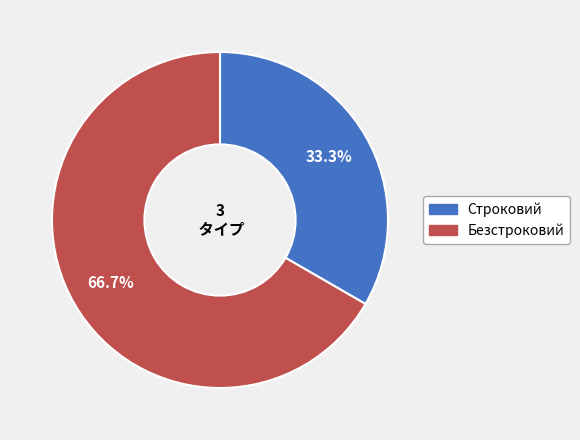

What is the largest slice in the pie chart?

Безстроковий